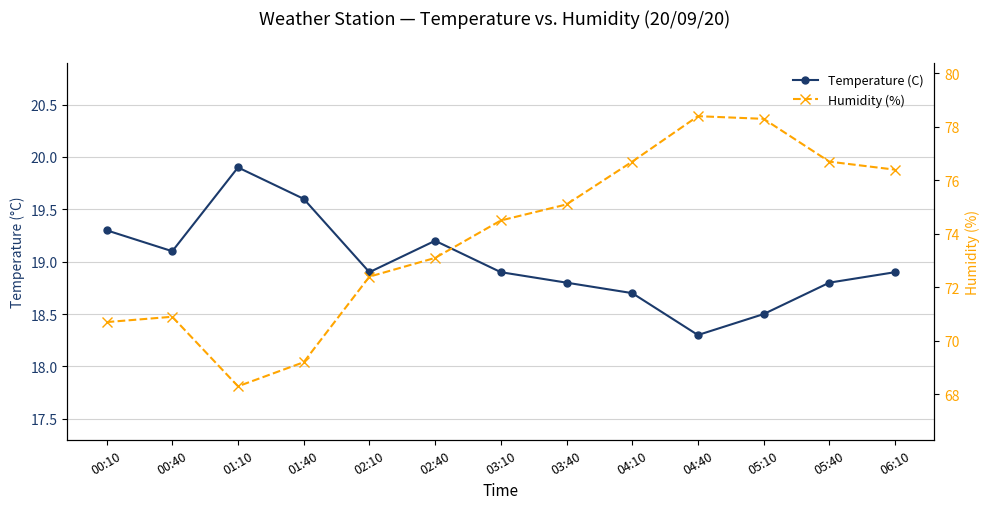

True or false: Temperature (C) has more than 1 interior local peaks.

True